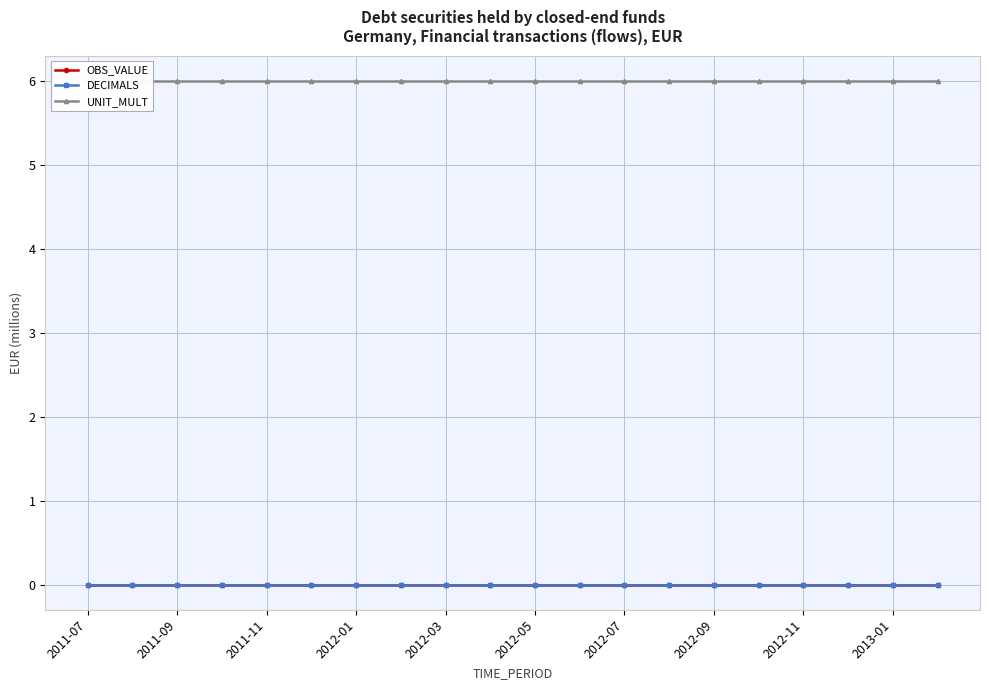

What is the maximum value for UNIT_MULT?

6